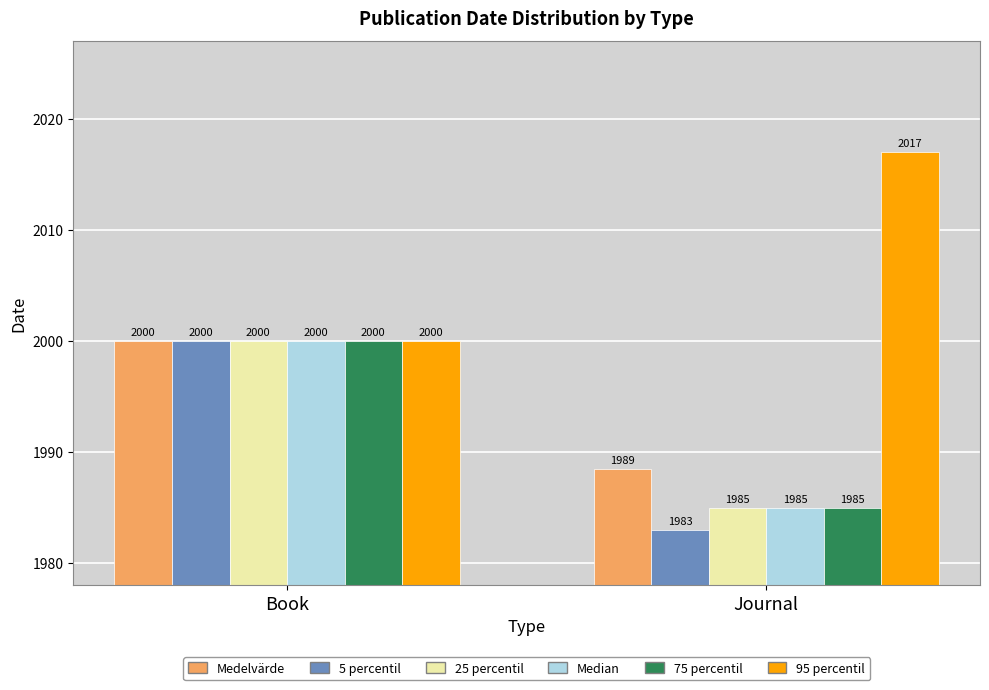

Which category has the highest value in the 5 percentil series?

Book